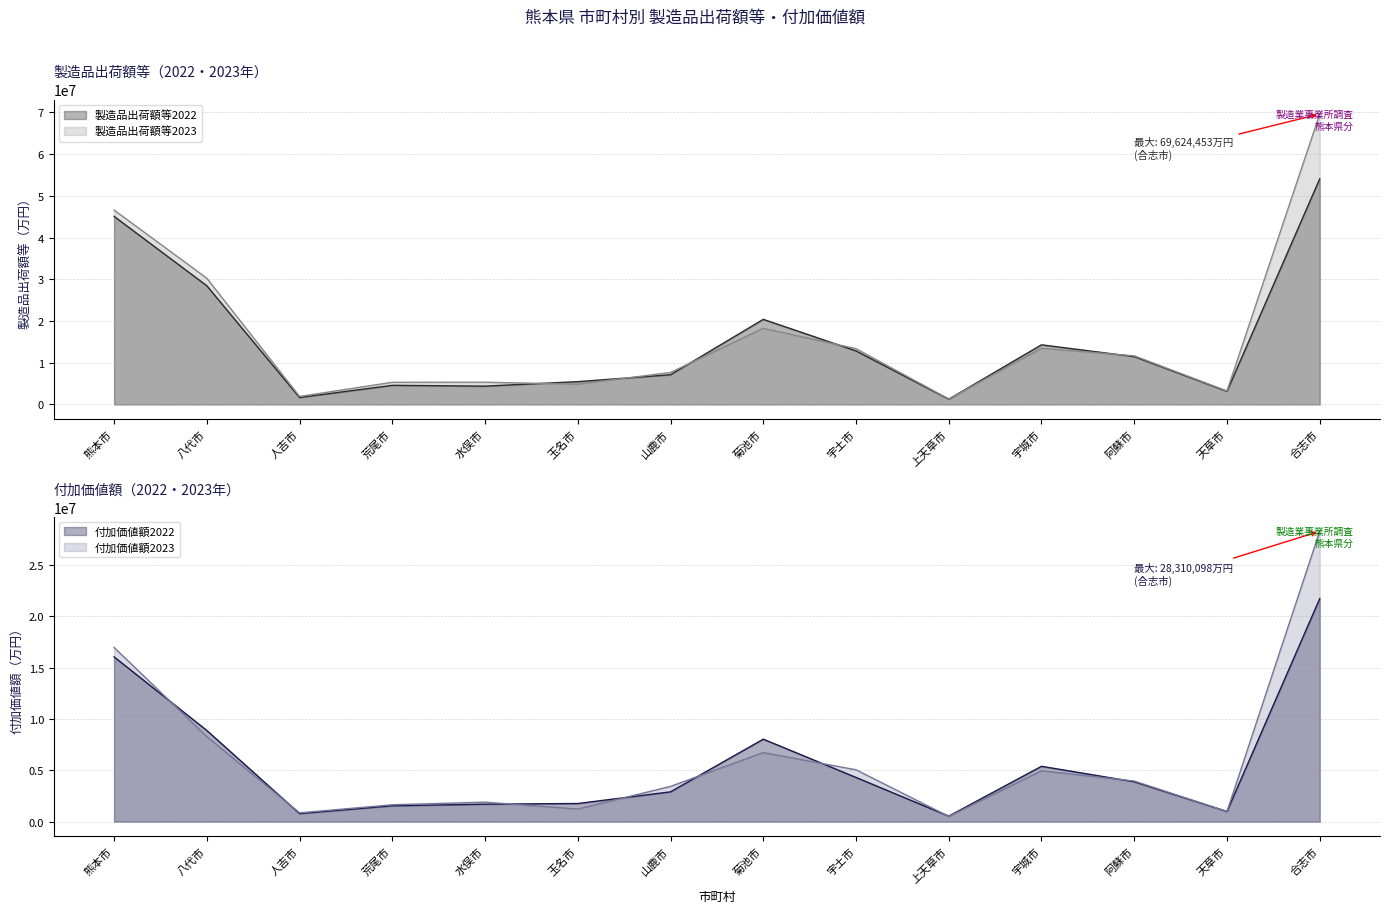

Is it true that 付加価値額2022 equals 1860509 at 山鹿市?

False